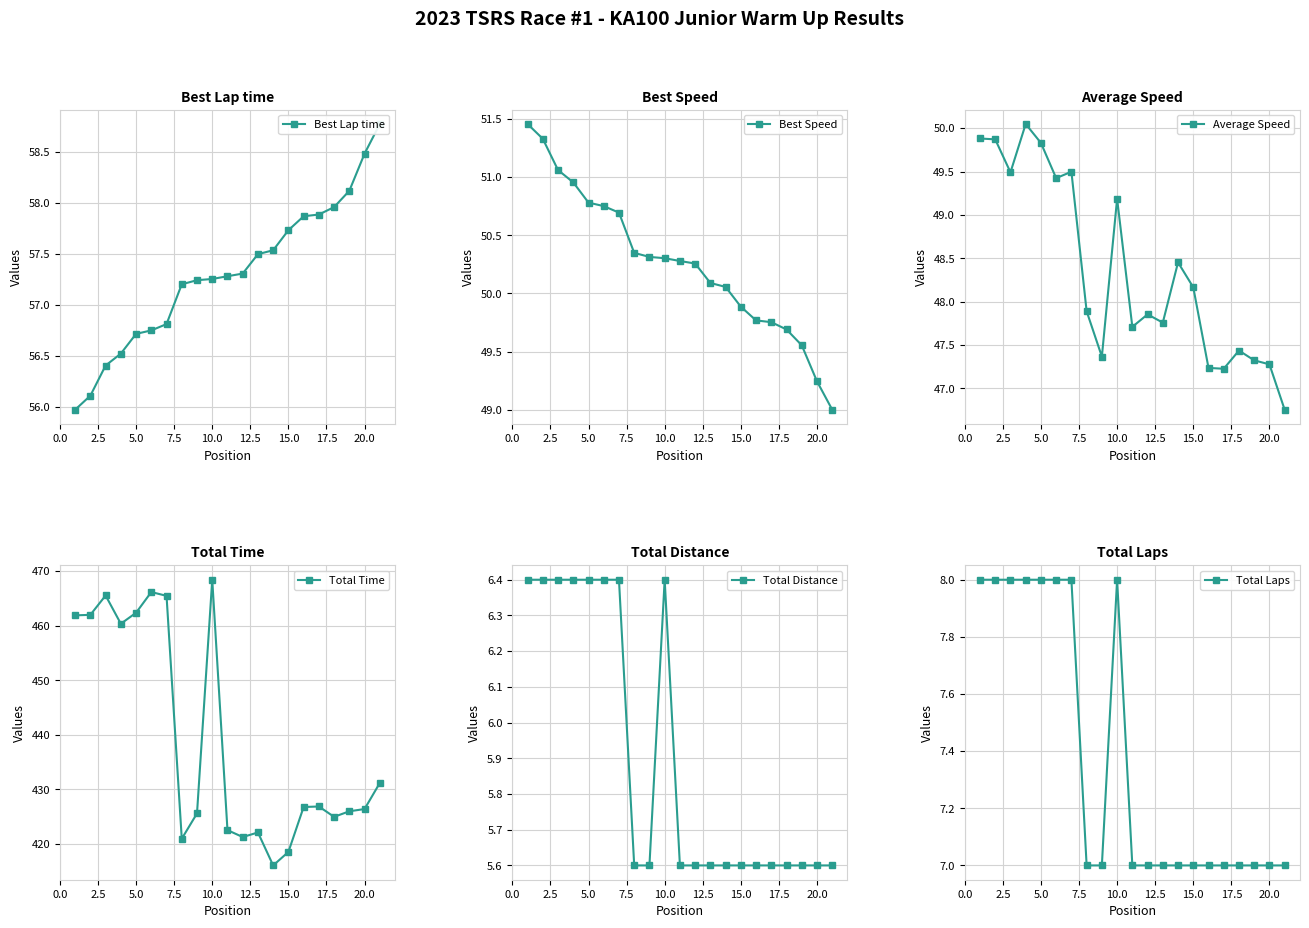

Which series has the widest spread of values?

Total Time